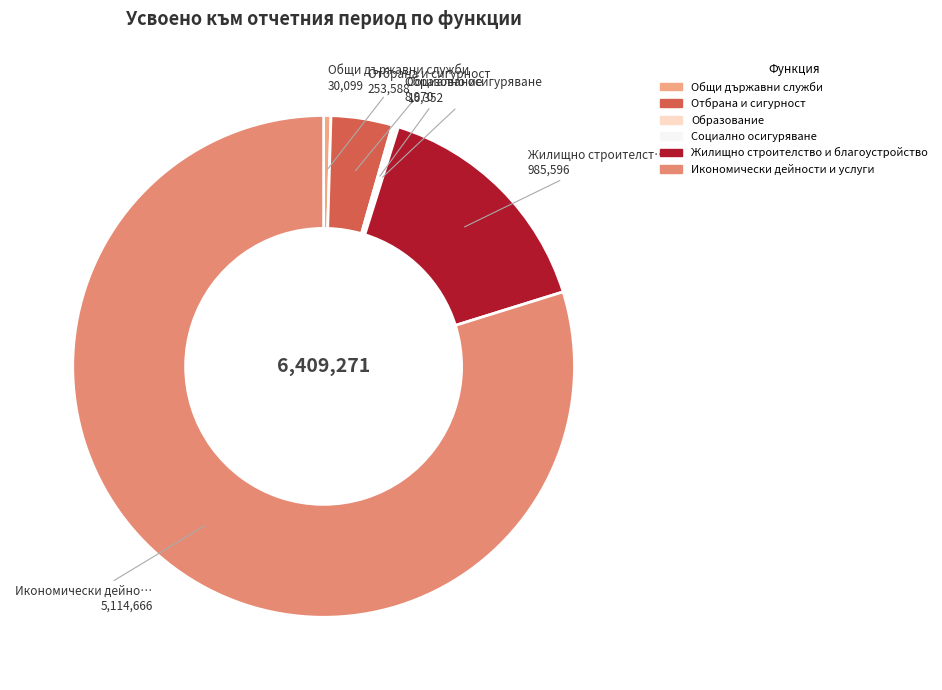

To the nearest percent, what is the combined percentage of Икономически дейности и услуги and Жилищно строителство и благоустройство?

95%